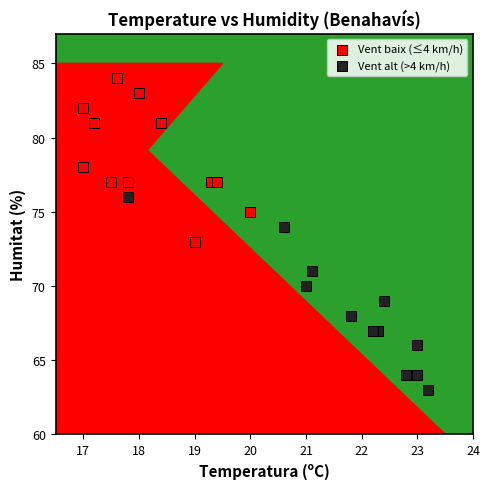

Which series contains the highest Y value?

Vent baix (≤4 km/h)